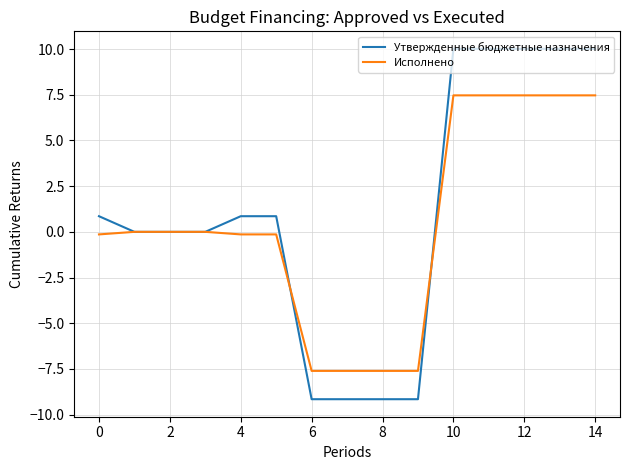

What is the highest value of the Утвержденные бюджетные назначения series?

10.0